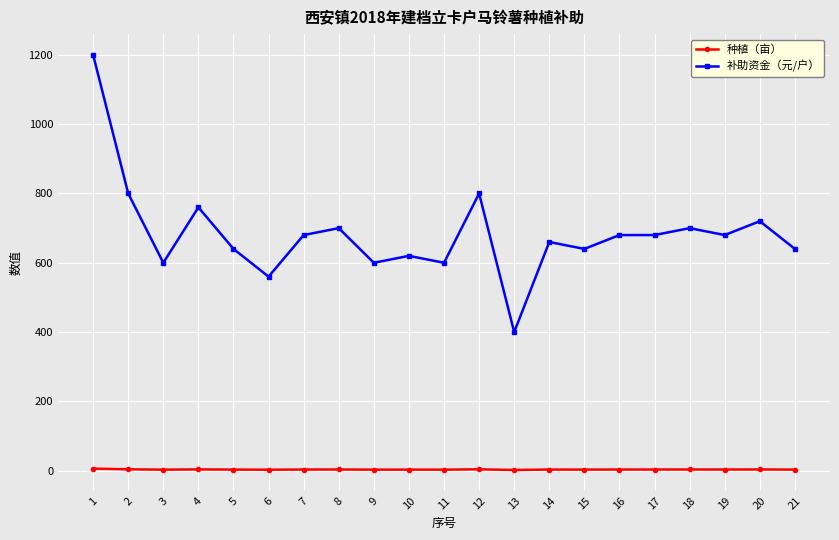

True or false: 补助资金（元/户） and 种植（亩） intersect in this chart.

False